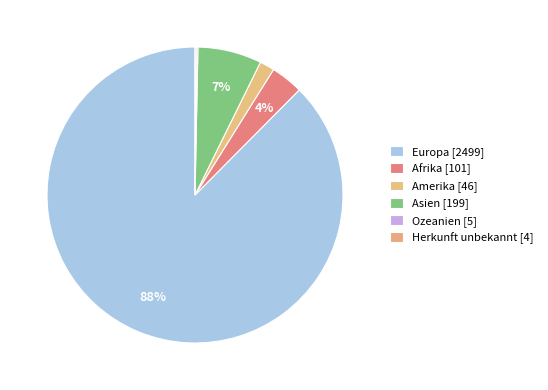

To the nearest percent, what is the average slice percentage?

17%